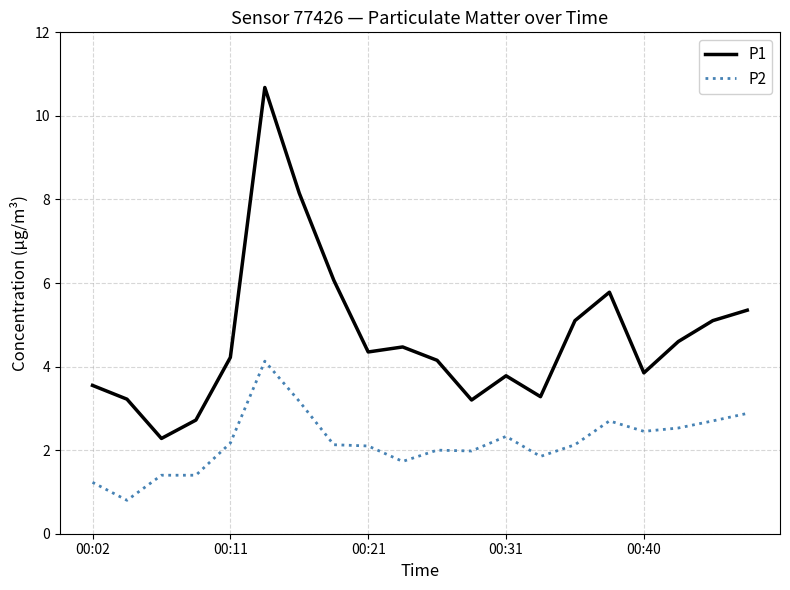

Which series has the largest total across all categories?

P1